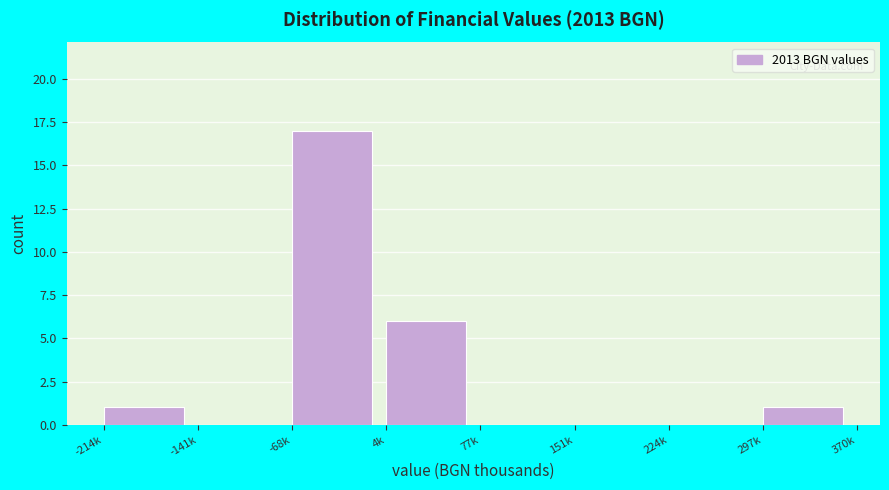

Reading left to right, extract all data points from this chart.

-214k=1	-141k=0	-68k=17	4k=6	77k=0	151k=0	224k=0	297k=1